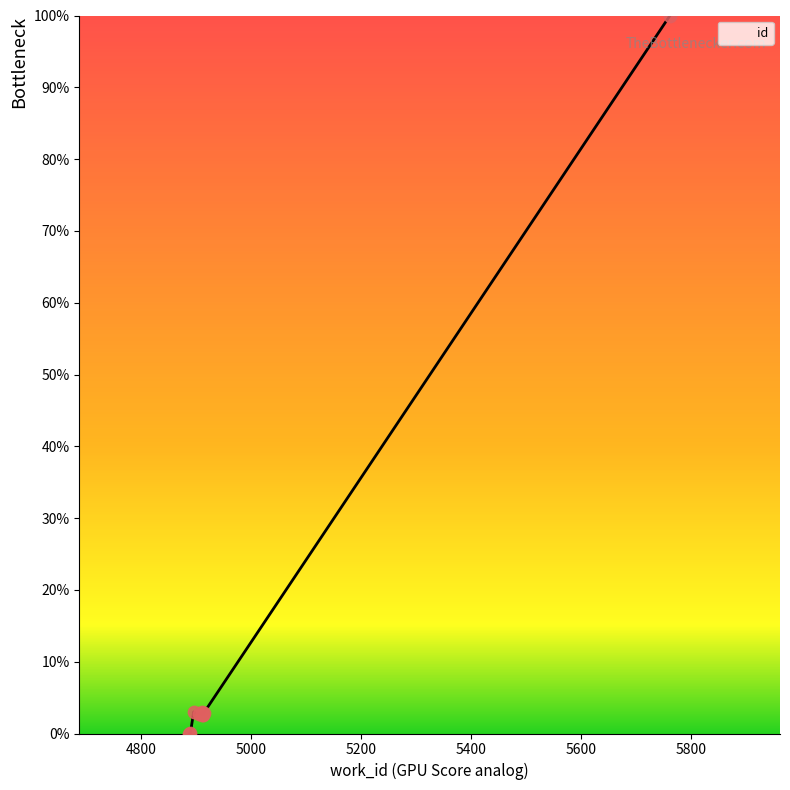

Between 4910 and 4889, which is larger?

4910